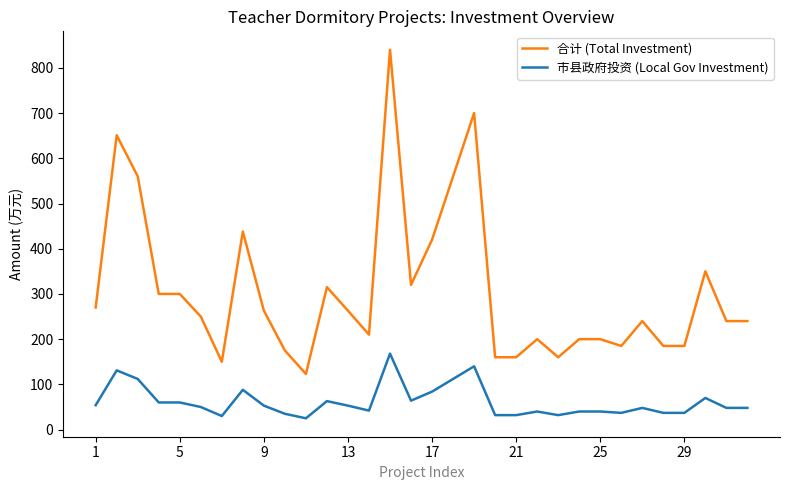

Which series has the largest total across all categories?

合计 (Total Investment)